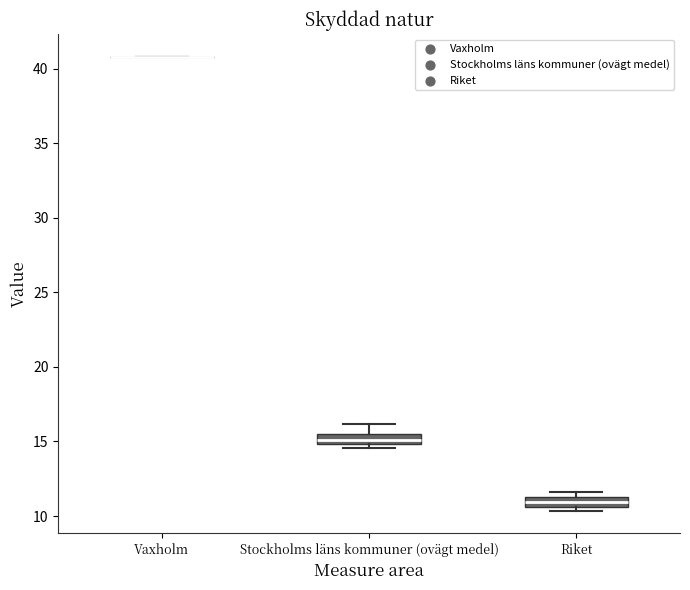

Where does the median line of the box for Riket sit on the y-axis? The values are not printed on the chart, so give them approximately, as read against the axis.

11.0